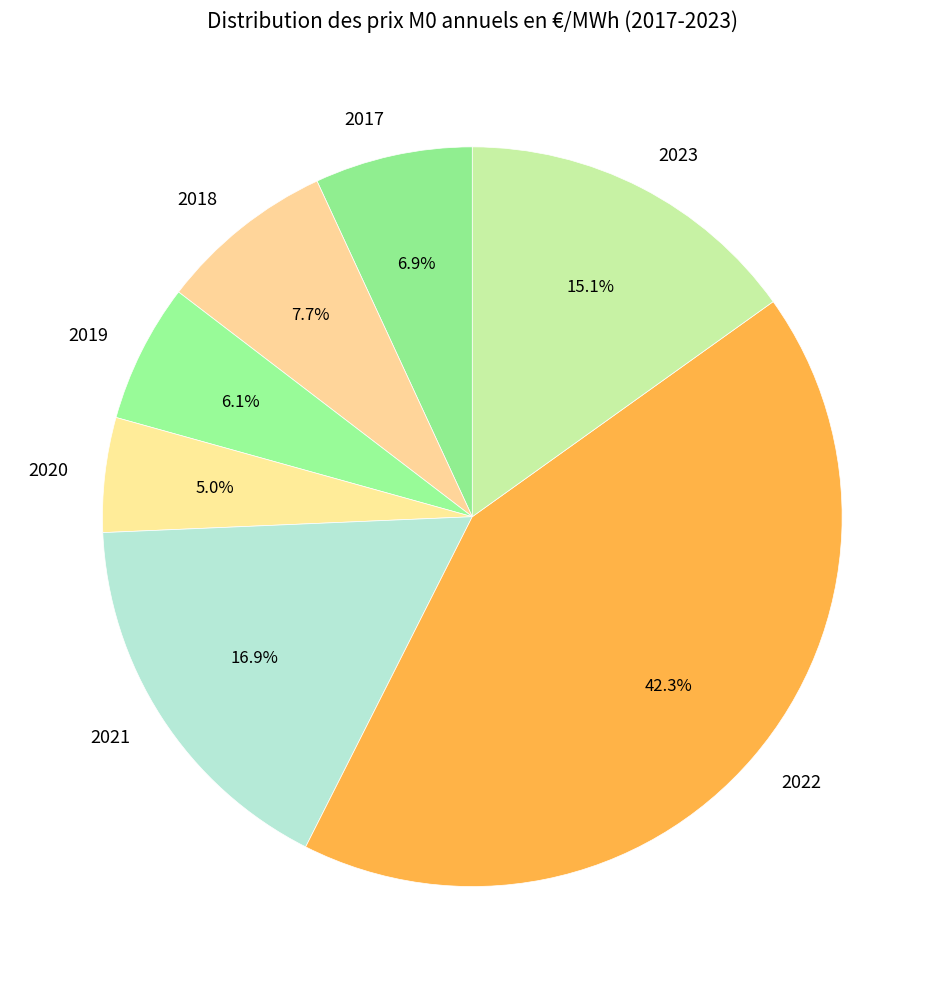

To the nearest percent, what portion does 2021 represent?

17%